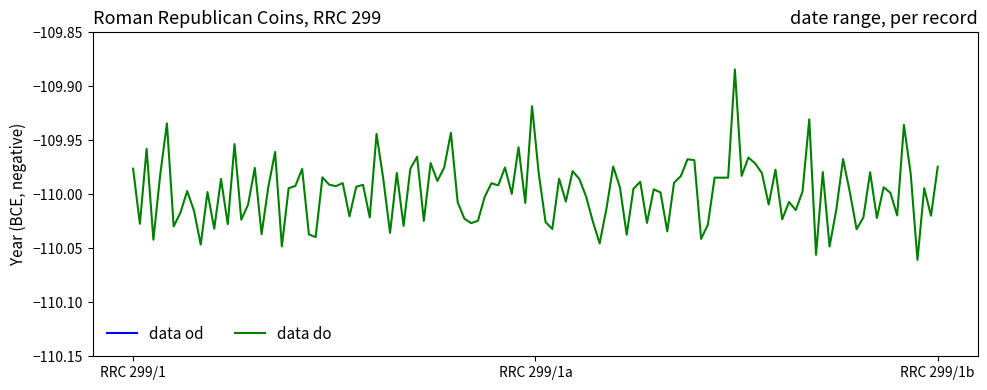

List the series in order of their peak value, highest first.

data do, data od